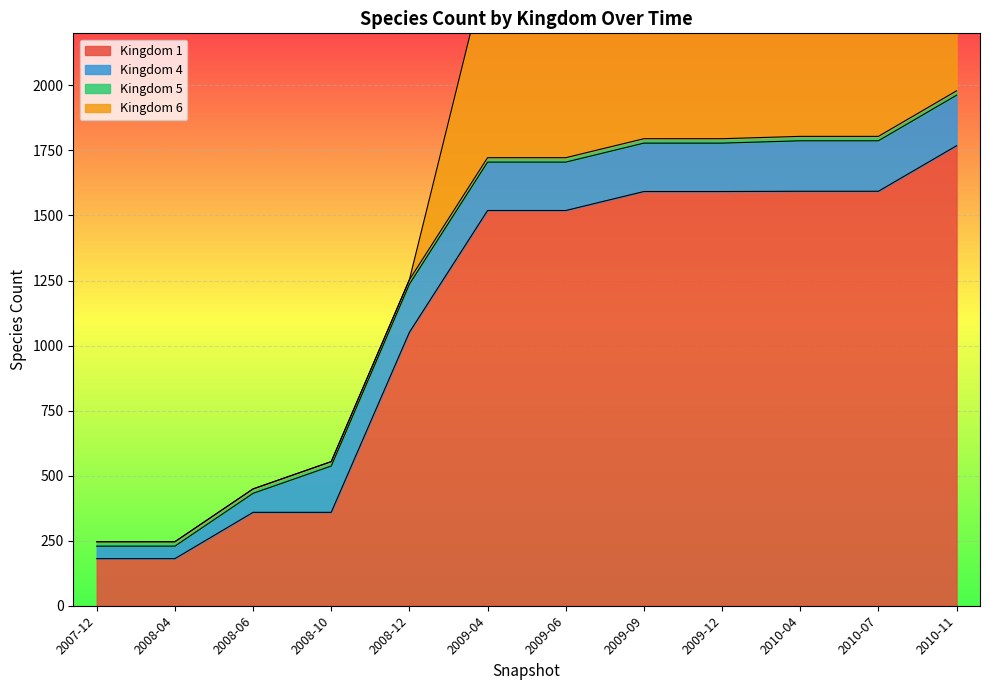

Reading left to right, what are all the values shown in this chart?

1: 2007-12=181	2008-04=181	2008-06=359	2008-10=359	2008-12=1051	2009-04=1519	2009-06=1519	2009-09=1592	2009-12=1592	2010-04=1593	2010-07=1593	2010-11=1768
4: 2007-12=48	2008-04=48	2008-06=73	2008-10=178	2008-12=185	2009-04=186	2009-06=186	2009-09=186	2009-12=186	2010-04=194	2010-07=194	2010-11=194
5: 2007-12=17	2008-04=17	2008-06=17	2008-10=17	2008-12=17	2009-04=17	2009-06=17	2009-09=17	2009-12=17	2010-04=17	2010-07=17	2010-11=17
6: 2007-12=0	2008-04=0	2008-06=0	2008-10=0	2008-12=0	2009-04=745	2009-06=745	2009-09=745	2009-12=805	2010-04=827	2010-07=831	2010-11=831